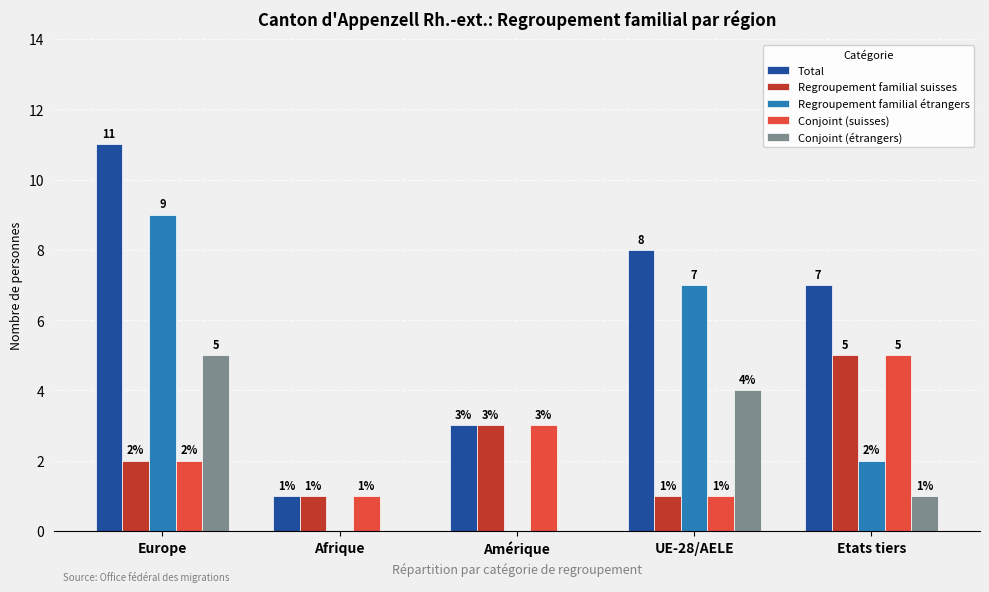

What is the sum of all Conjoint (étrangers) values?

10